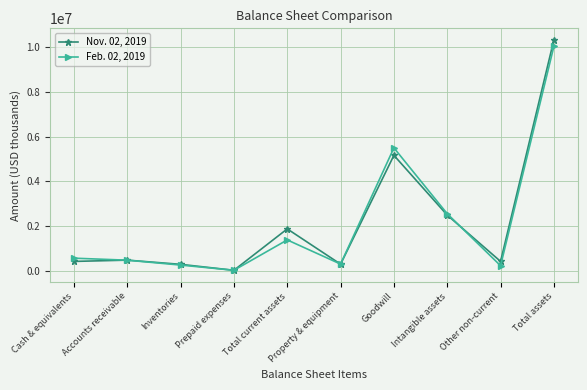

How many lines are shown in the chart?

2